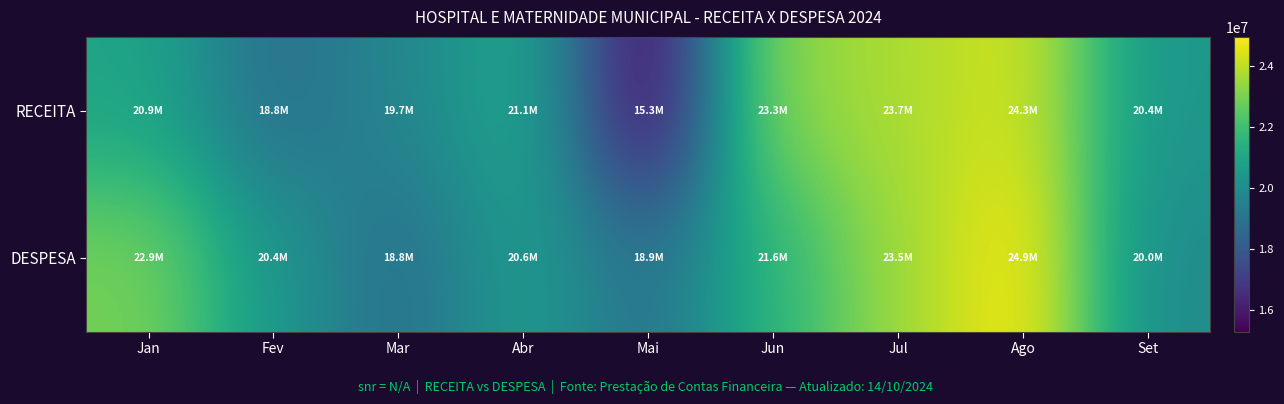

Which series has the widest spread of values?

RECEITA